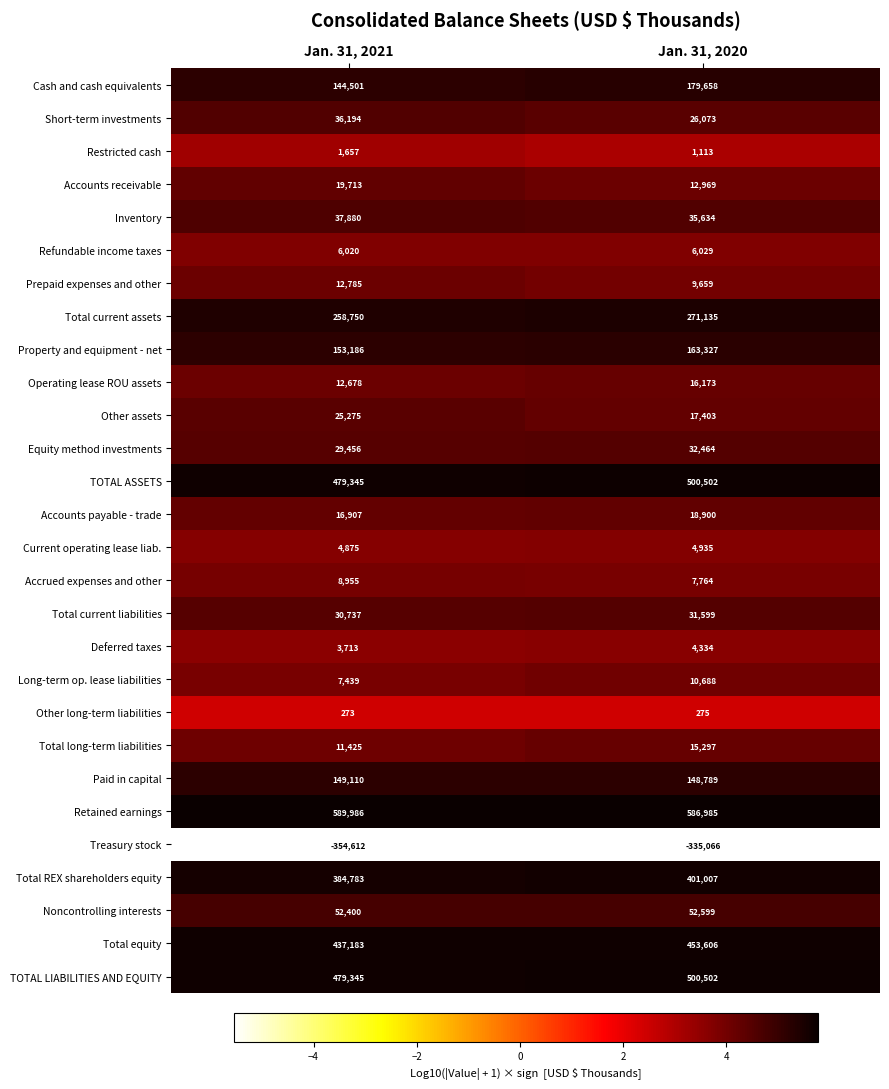

What is the lowest value of the Equity method investments series?

29456